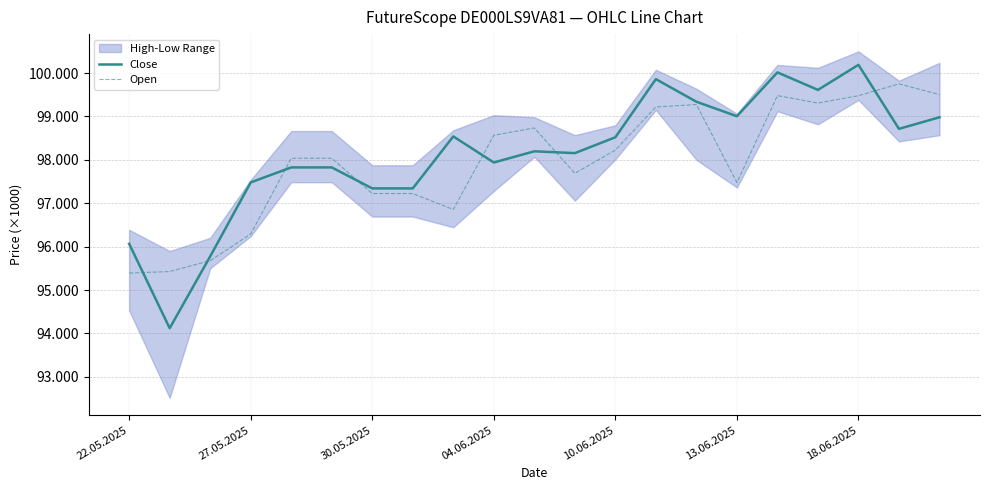

How many intersections are there between Close and Open?

7